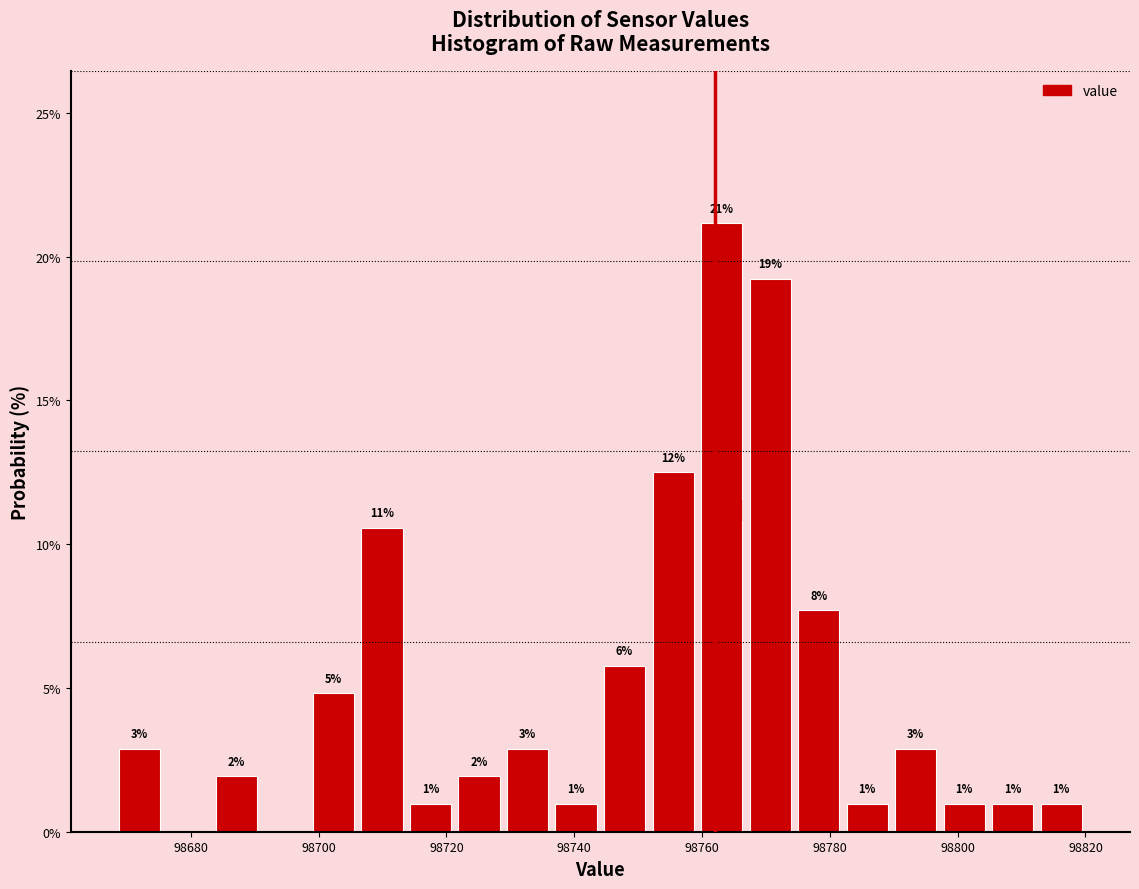

Around what value on the x-axis is the tallest bar? Give the approximate position of its centre, as read against the axis.

98764